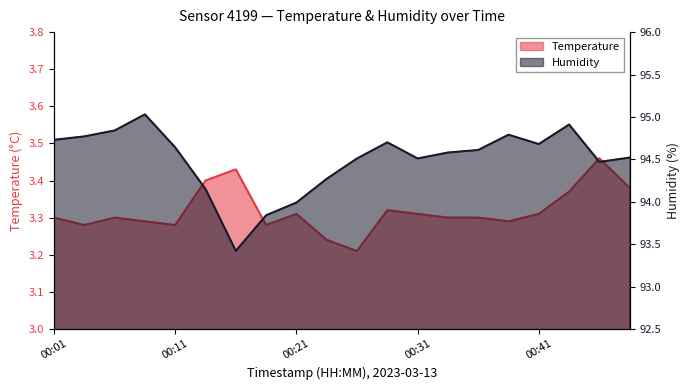

Which has a higher value, 00:09 or 00:29?

00:29